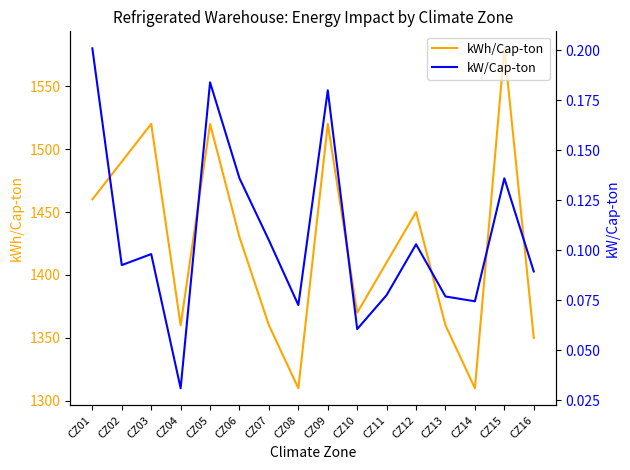

What is the value of the kWh/Cap-ton point at the 12th from the left?

1450.0